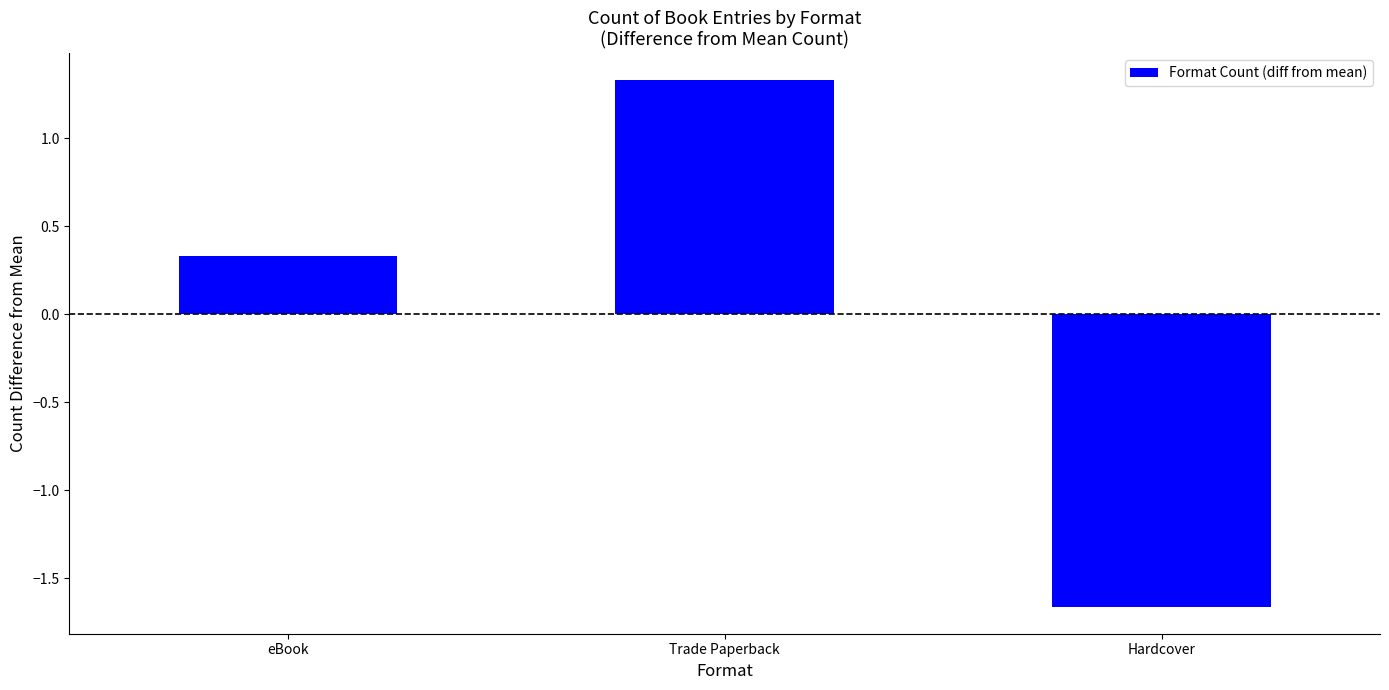

What is the label of the 1st bar from the left?

eBook